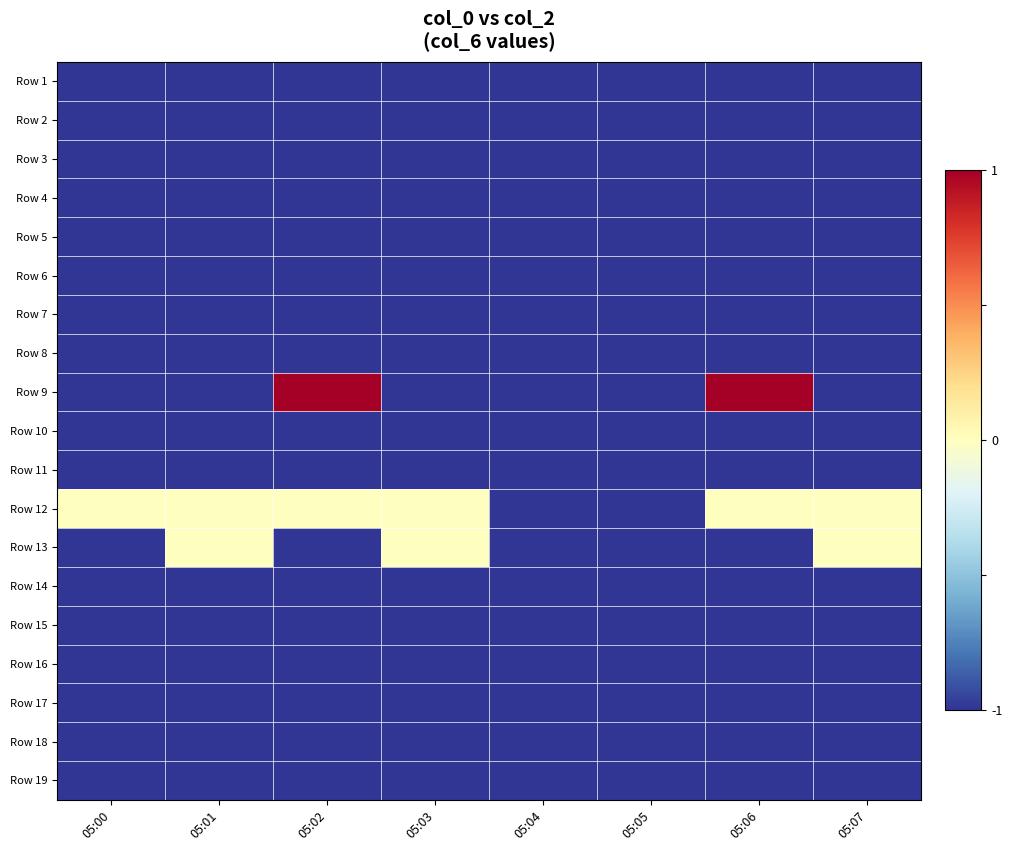

At 05:06, list the series in order from largest to smallest.

Row 9, Row 12, Row 1, Row 2, Row 3, Row 4, Row 5, Row 6, Row 7, Row 8, Row 10, Row 11, Row 13, Row 14, Row 15, Row 16, Row 17, Row 18, Row 19